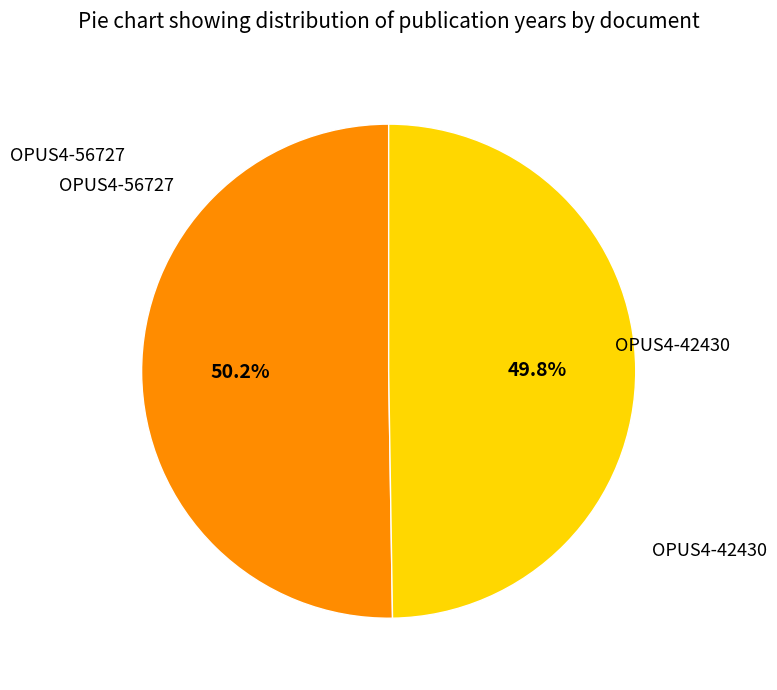

Is there a majority slice in this chart?

Yes